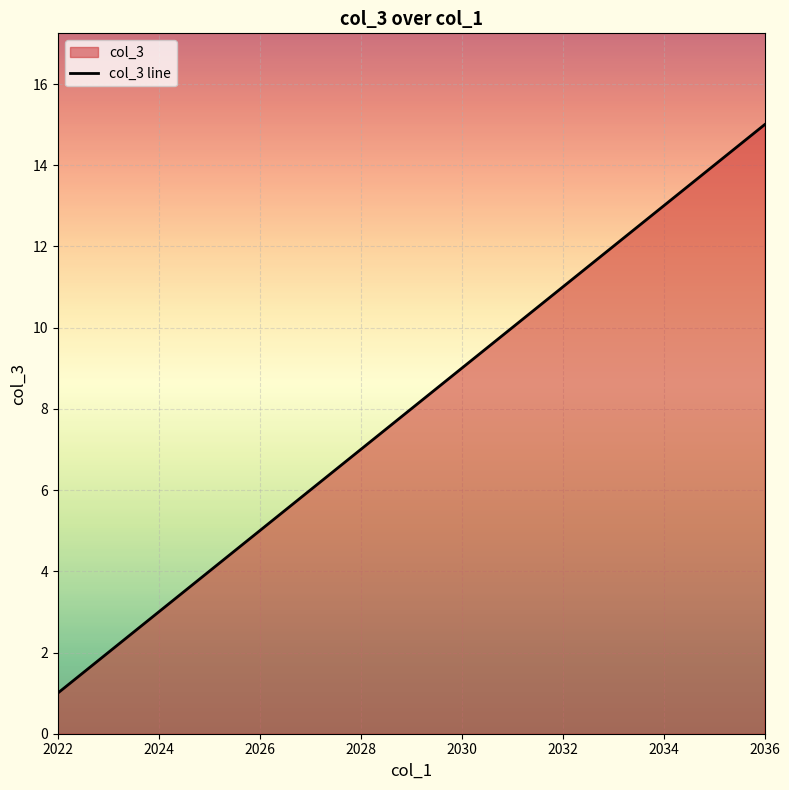

How many data points are above 8?

7